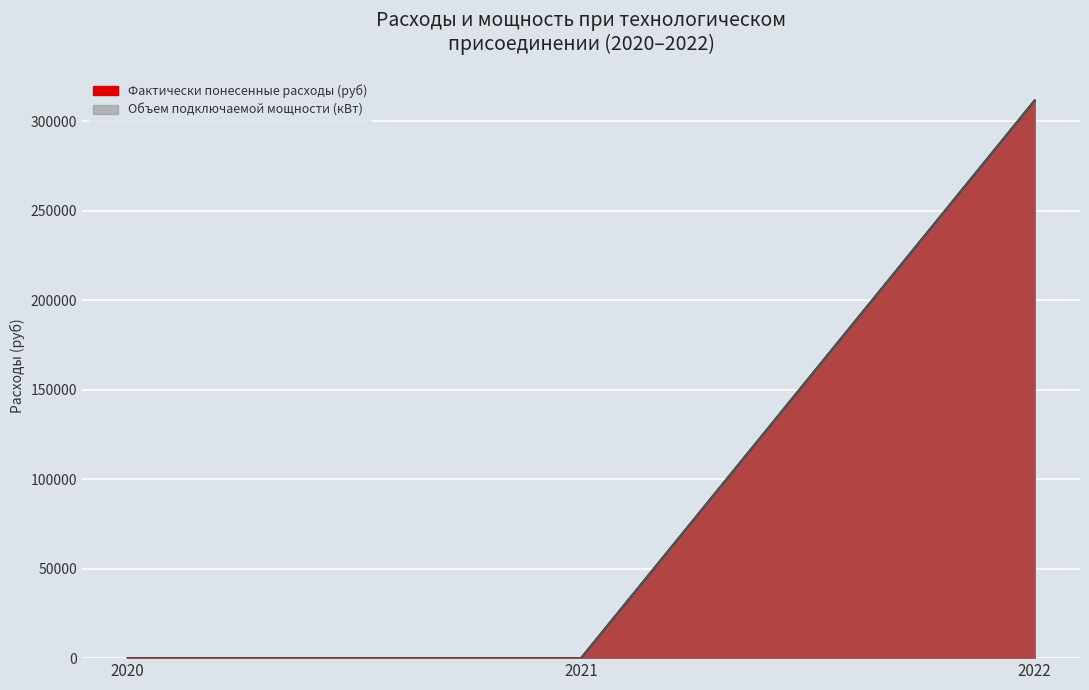

At which category is the sum across all series the highest?

2022